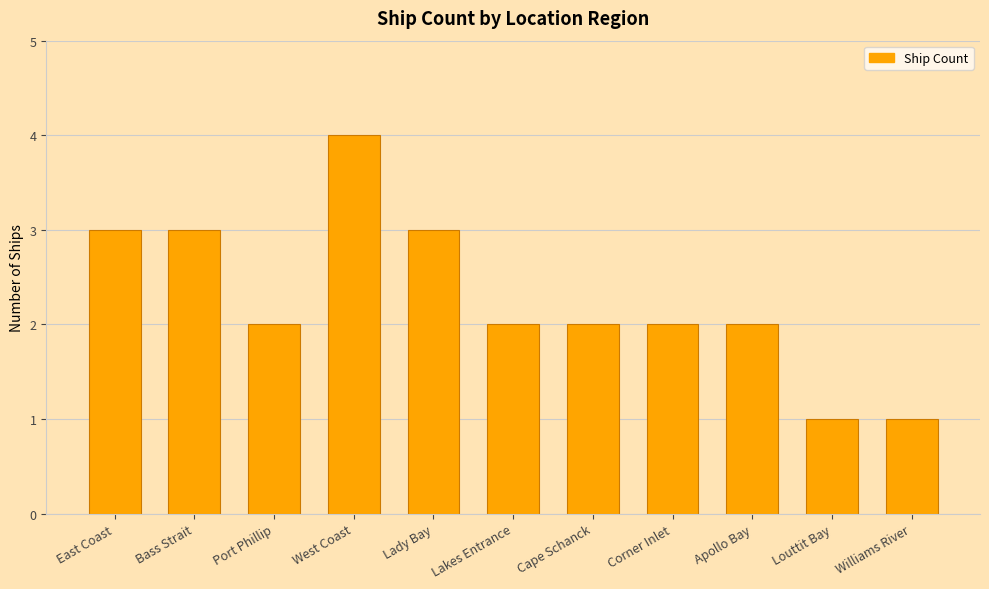

Reading left to right, transcribe all the data shown in this chart.

3	3	2	4	3	2	2	2	2	1	1